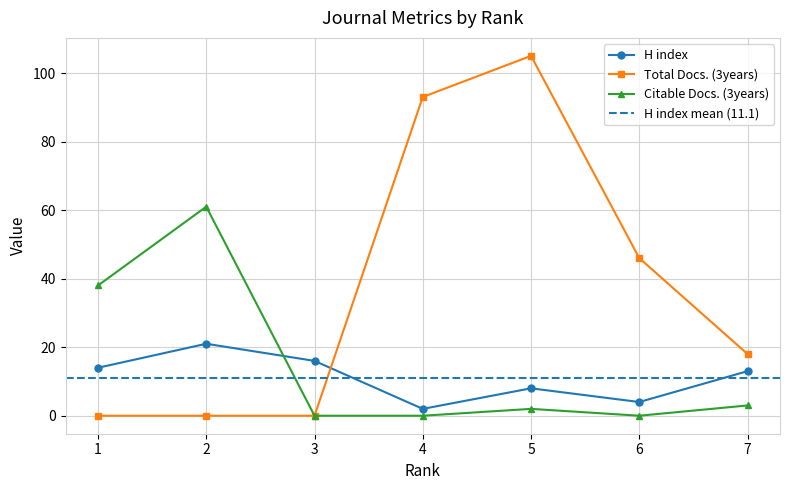

At which category is the sum across all series the highest?

5